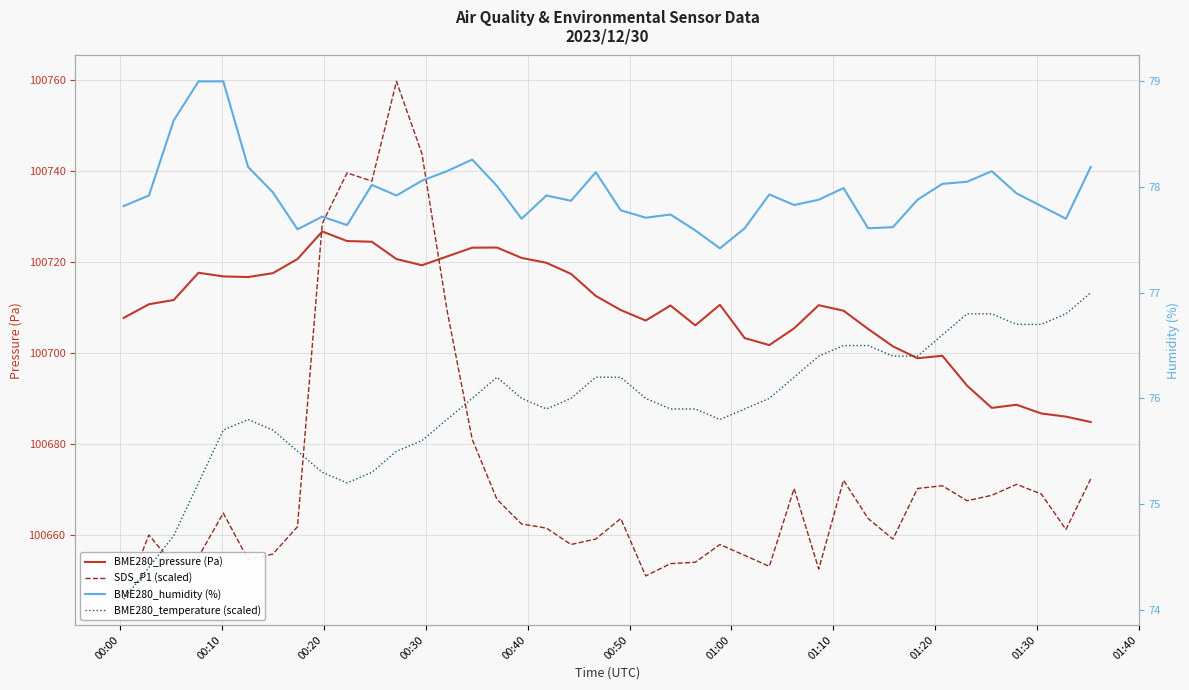

True or false: SDS_P1 (scaled) has more than 0 points higher than both neighbors.

True